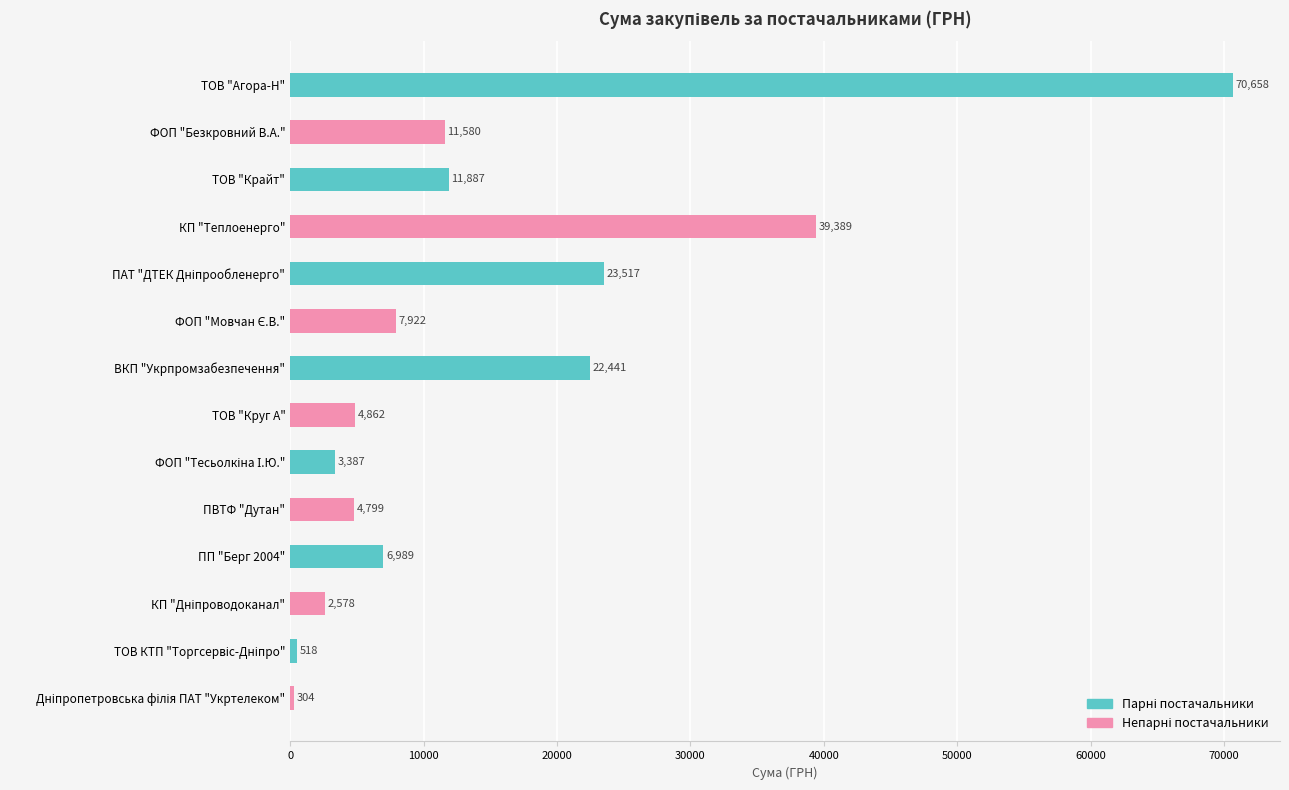

Between ТОВ КТП "Торгсервіс-Дніпро" and ФОП "Тесьолкіна І.Ю.", which is larger?

ФОП "Тесьолкіна І.Ю."